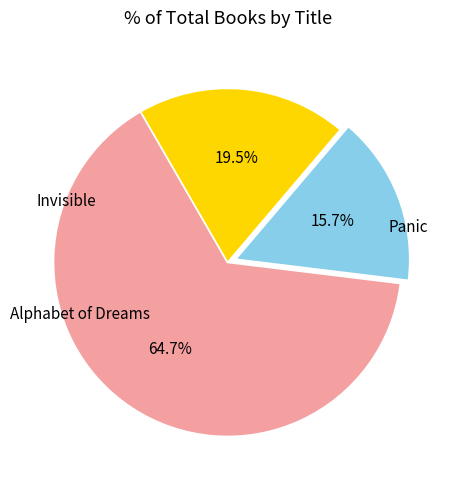

Count the number of slices in the pie.

3